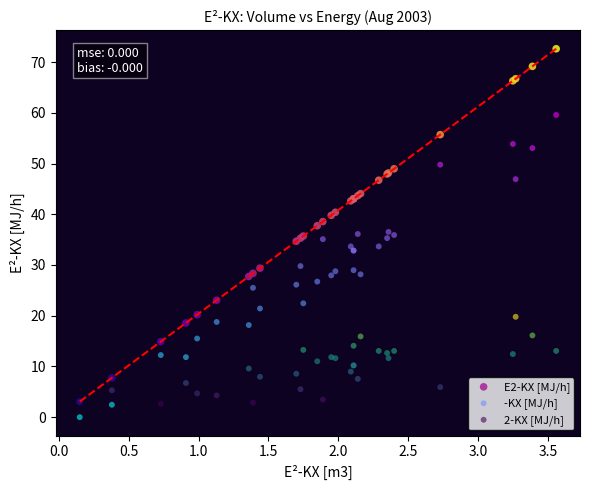

Which series has the largest Y range (max minus min)?

E2-KX [MJ/h]